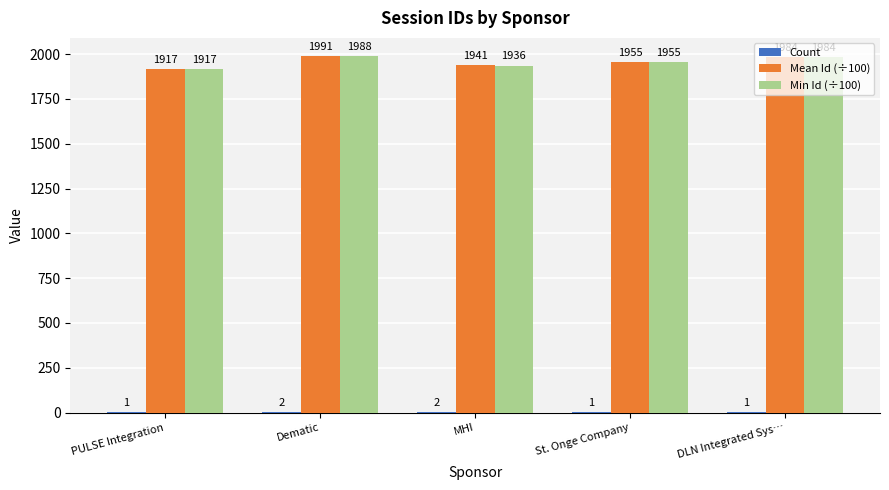

Which category has the highest value across all series?

Dematic